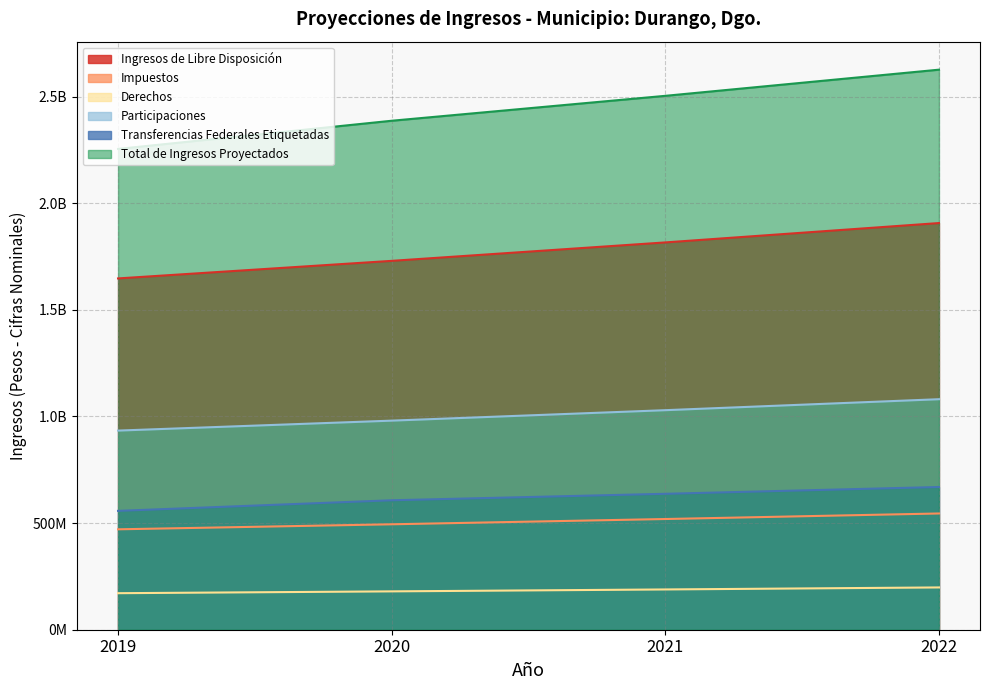

True or false: Impuestos and Participaciones intersect in this chart.

False